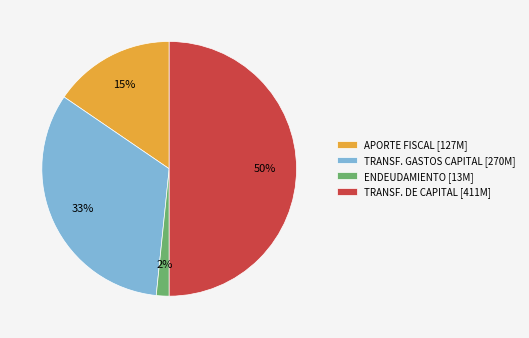

Which has a higher value, TRANSF. DE CAPITAL [411M] or TRANSF. GASTOS CAPITAL [270M]?

TRANSF. DE CAPITAL [411M]